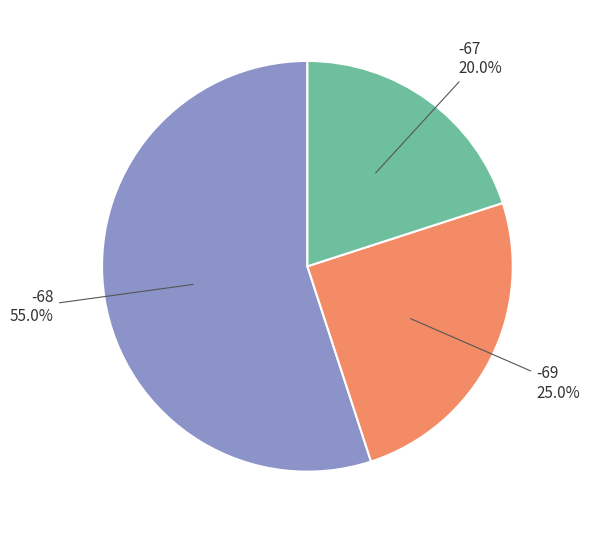

Rank the categories by value from lowest to highest.

-67, -69, -68